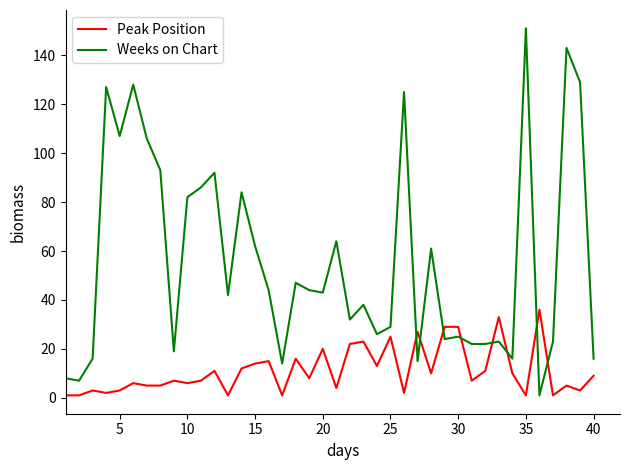

Does the chart display data point markers on the line(s)?

No